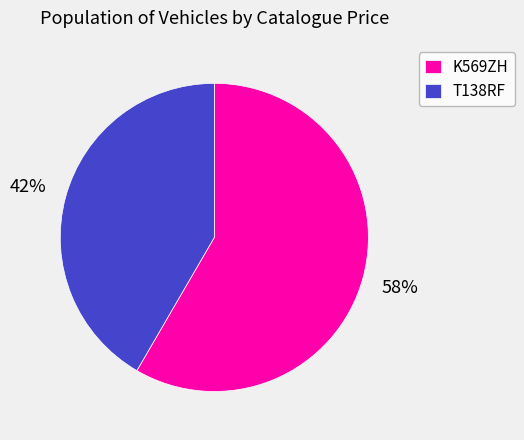

What is the largest slice in the pie chart?

K569ZH